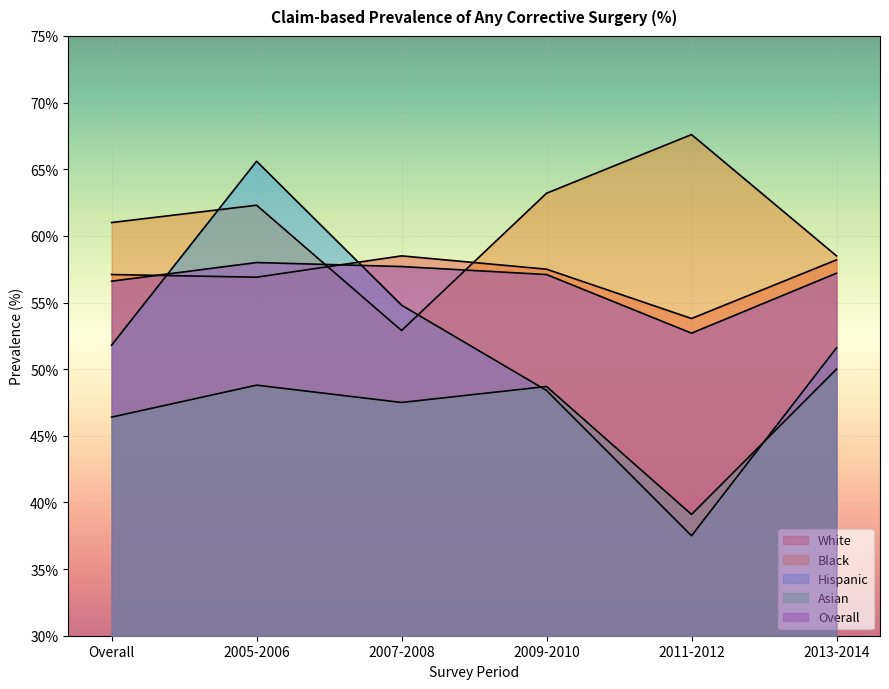

Count the number of categories in the chart.

6